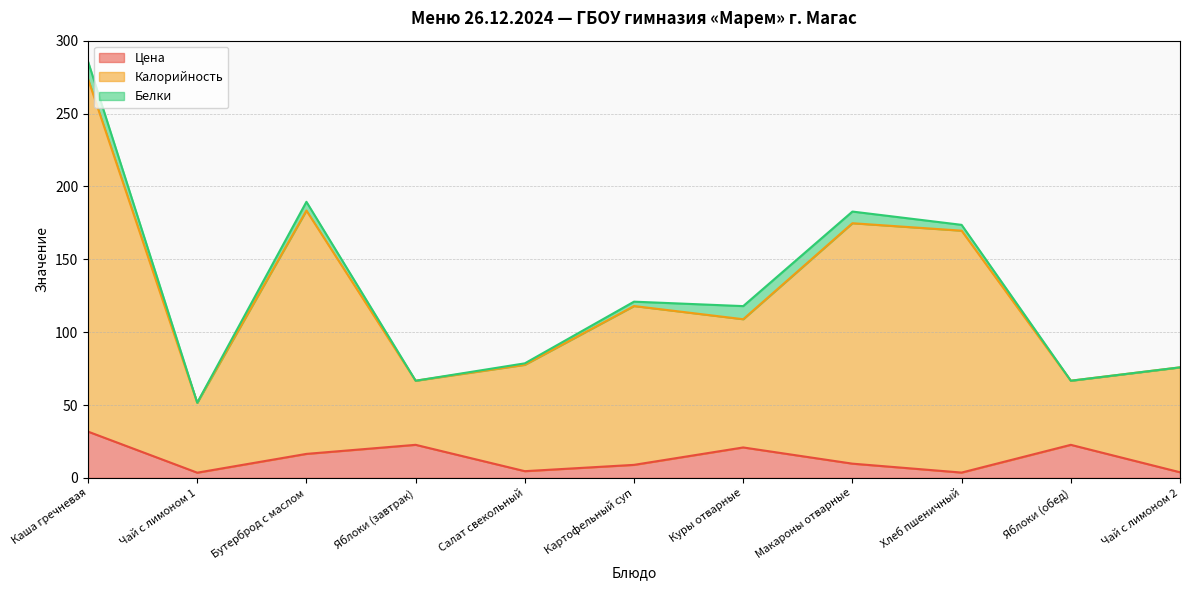

What is the spread (max minus min) of values at Яблоки (завтрак)?

44.0